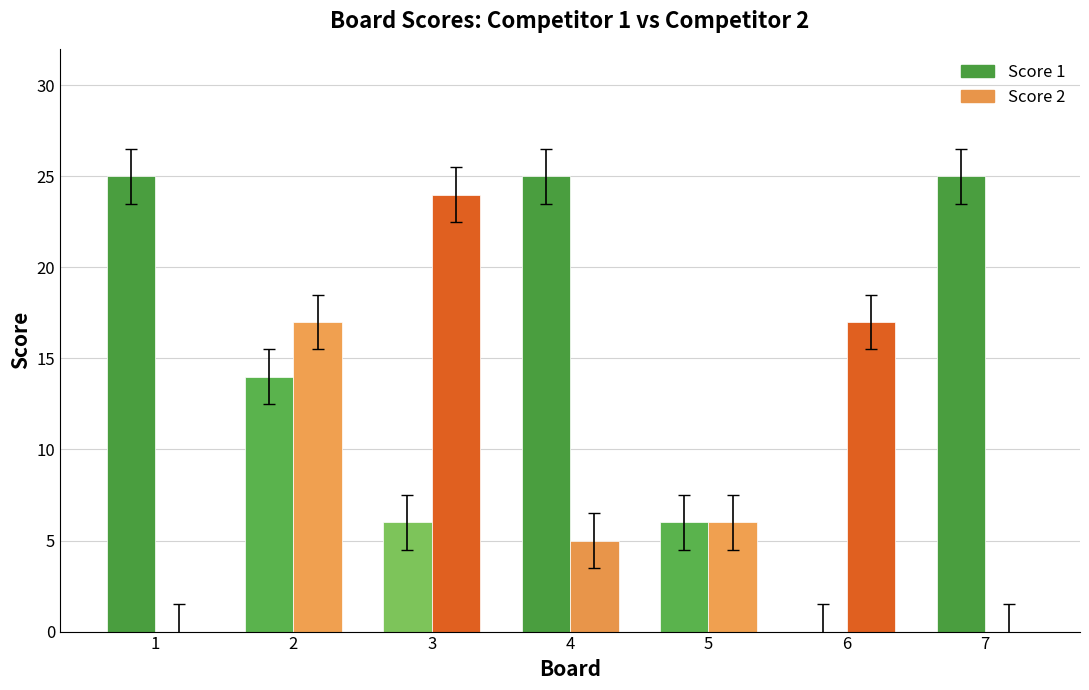

Rank the series by their average value, from lowest to highest.

Score 2, Score 1